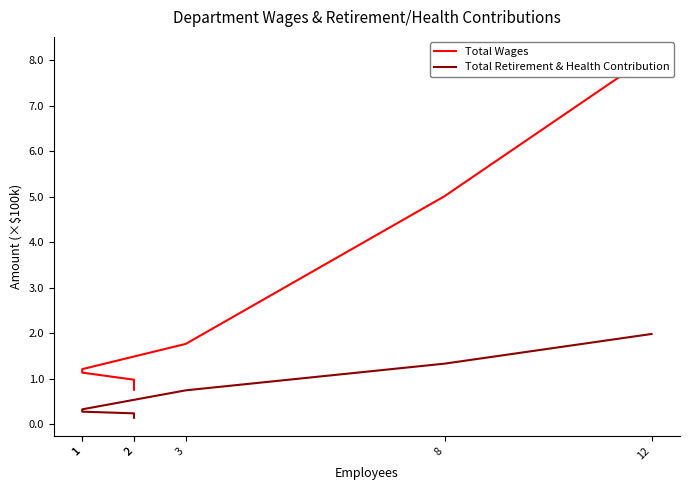

True or false: Total Wages and Total Retirement & Health Contribution cross at least once.

False